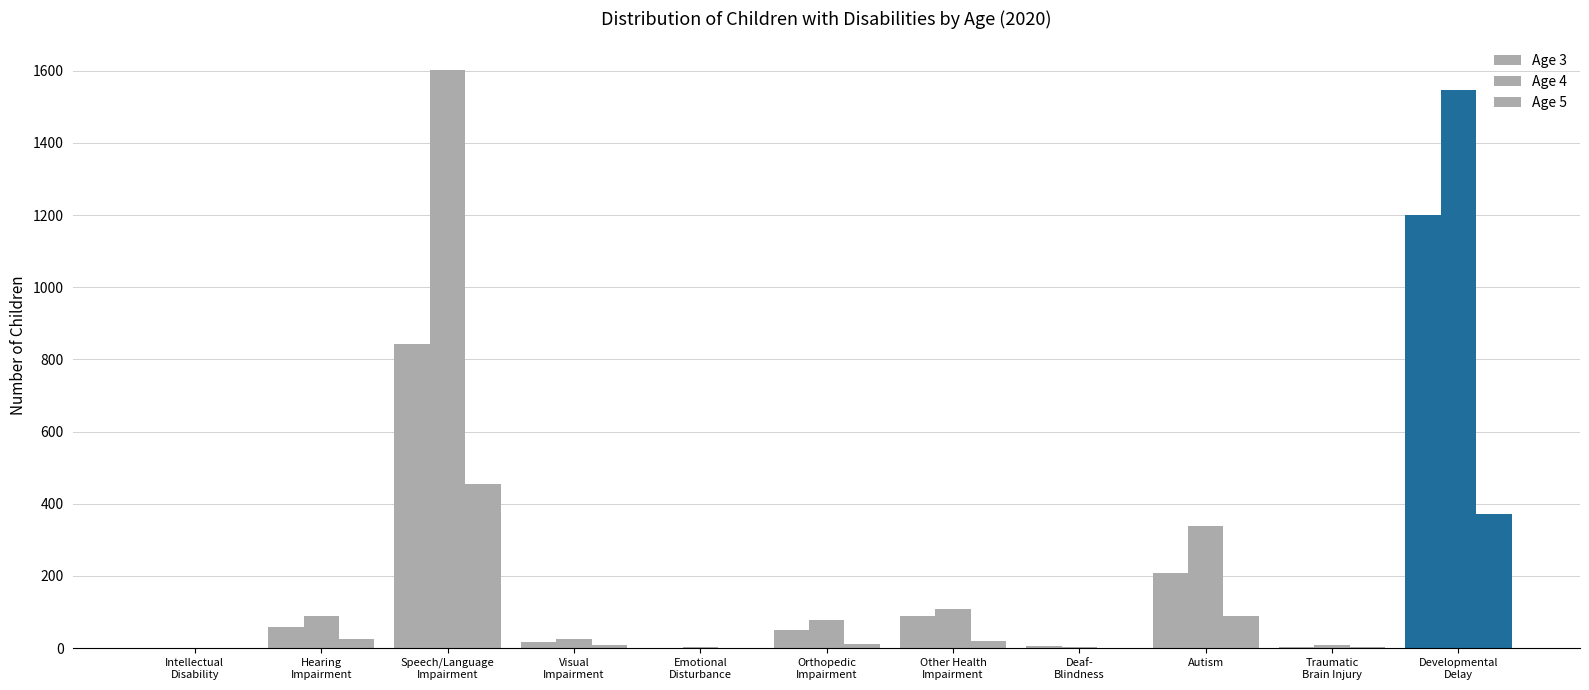

At which label does Age 3 reach its peak?

Developmental
Delay